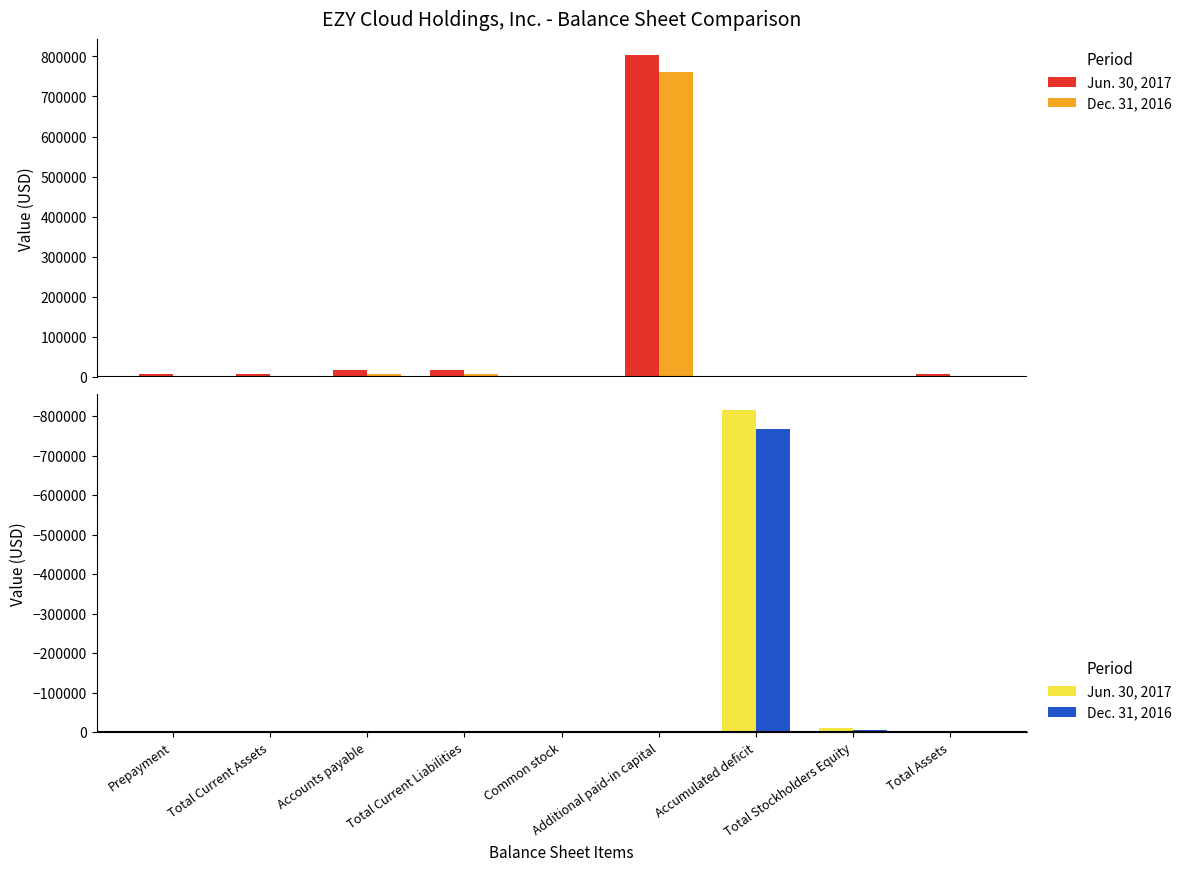

What is the minimum value shown in the chart?

-815311